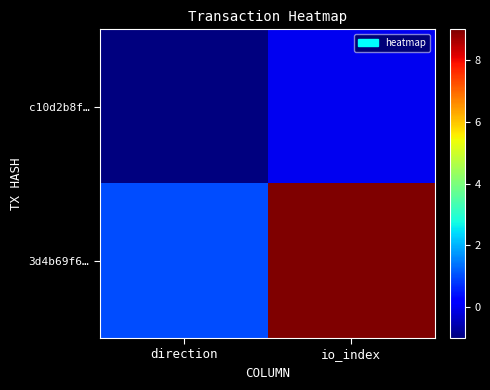

Which series has the largest range (max minus min)?

3d4b69f6…